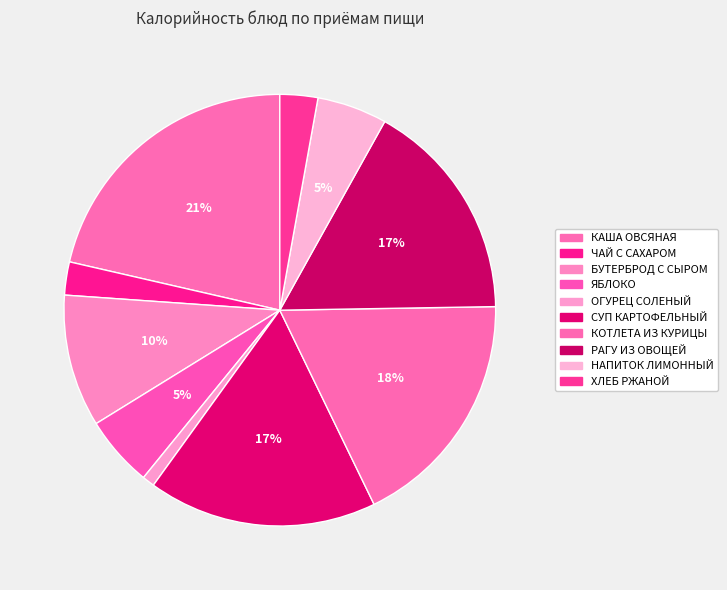

How many slices are in this pie chart?

10